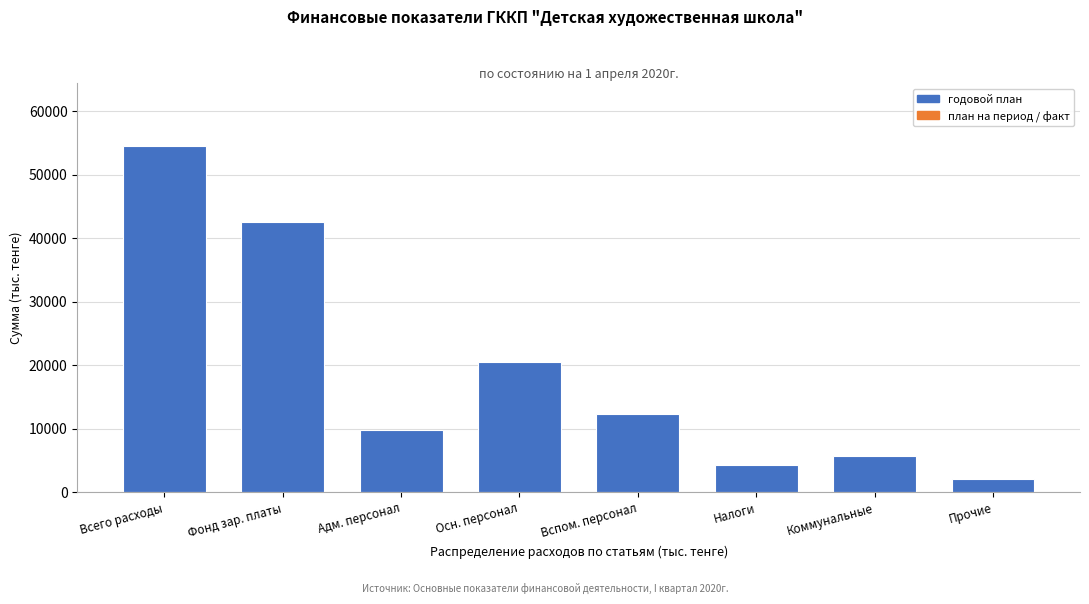

Reading left to right, extract all data points from this chart.

54518	42562	9821	20452	12289	4228	5700	2028